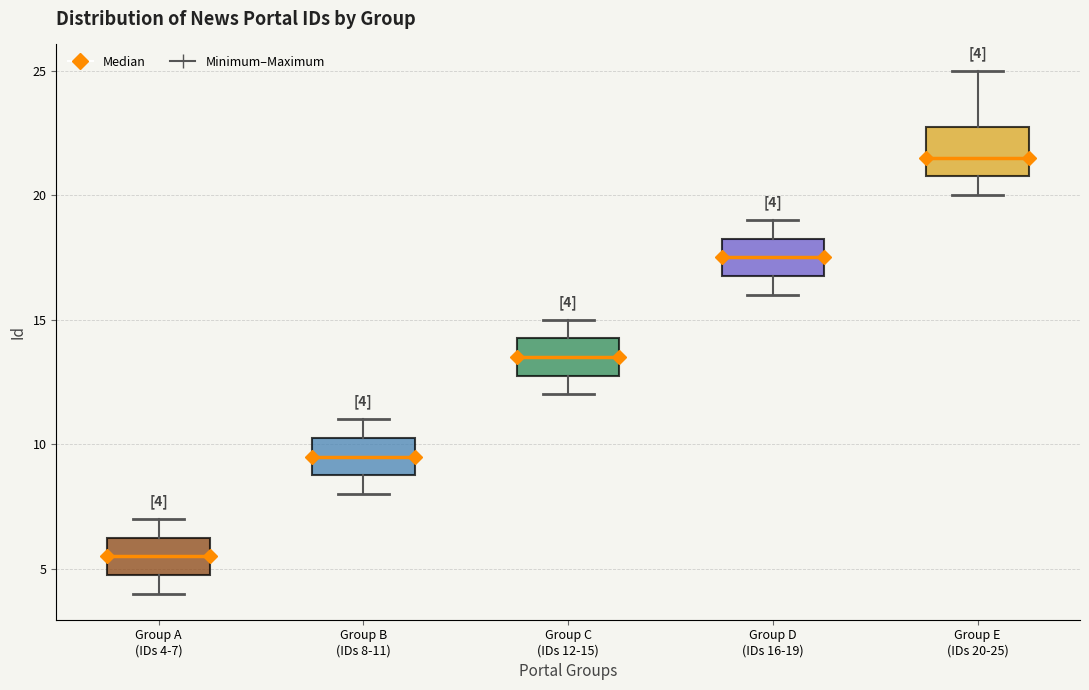

Which box has the lowest median line?

Group A (IDs 4-7)